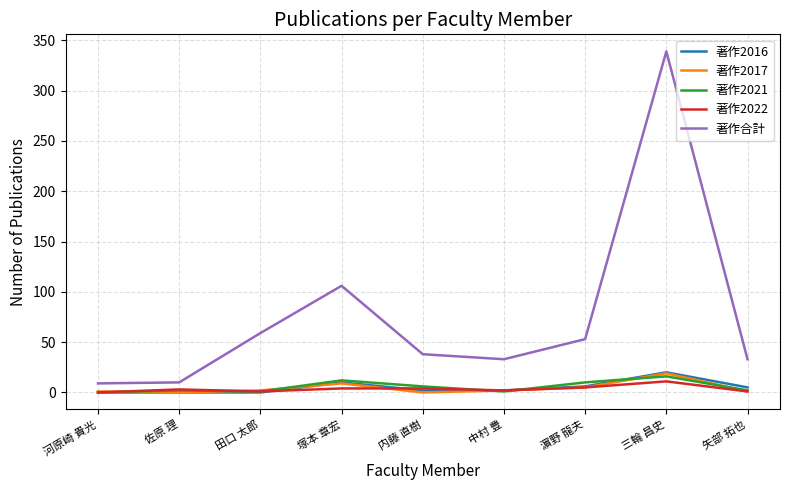

Which series has the largest total across all categories?

著作合計